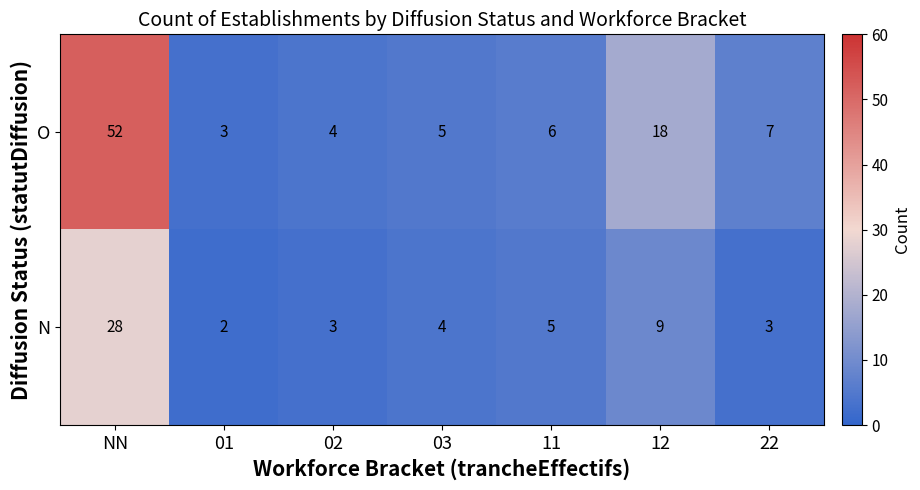

At how many categories does at least one series exceed 36?

1